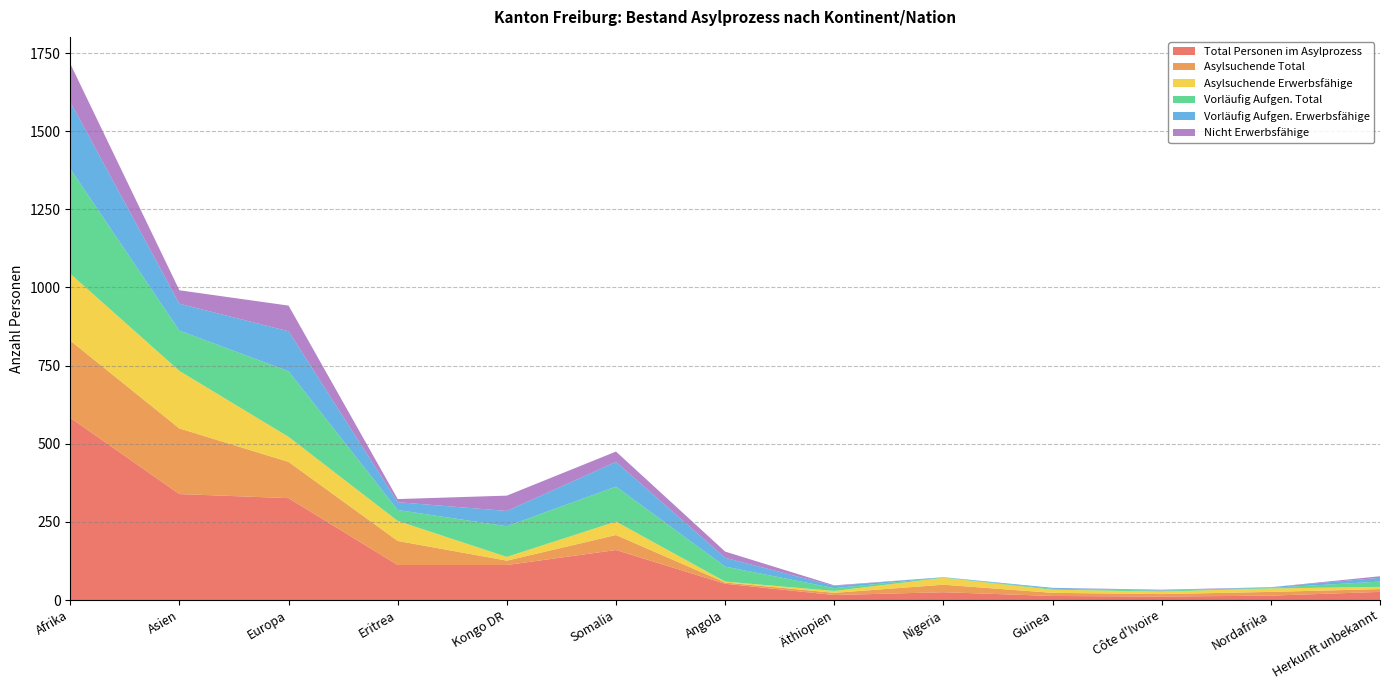

Reading left to right, transcribe all the data shown in this chart.

Total Personen im Asylprozess: 583	339	326	112	112	160	52	16	25	13	11	14	26
Asylsuchende Total: 247	210	116	77	14	48	4	7	24	10	8	12	9
Asylsuchende Erwerbsfähige: 214	184	80	64	12	43	3	6	22	10	8	11	7
Vorläufig Aufgen. Total: 336	129	210	35	98	112	48	9	1	3	3	2	17
Vorläufig Aufgen. Erwerbsfähige: 214	86	128	25	49	79	28	7	1	3	1	2	12
Nicht Erwerbsfähige: 122	43	82	10	49	33	20	2	0	0	2	0	5